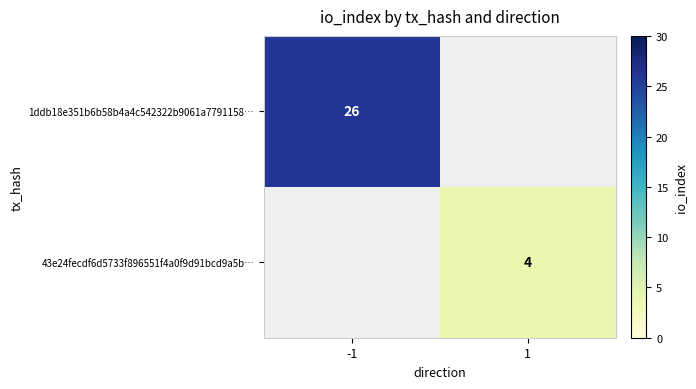

The value of 43e24fecdf6d5733f896551f4a0f9d91bcd9a5b… at 1 is 4. True or false?

True